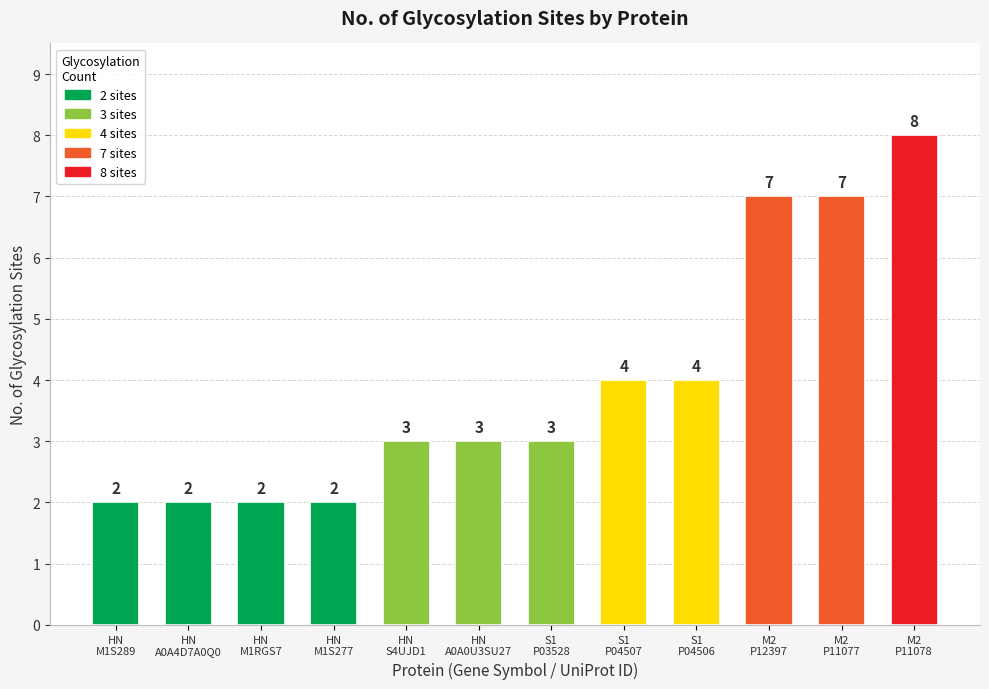

Count the values in the range 2 to 7.

11